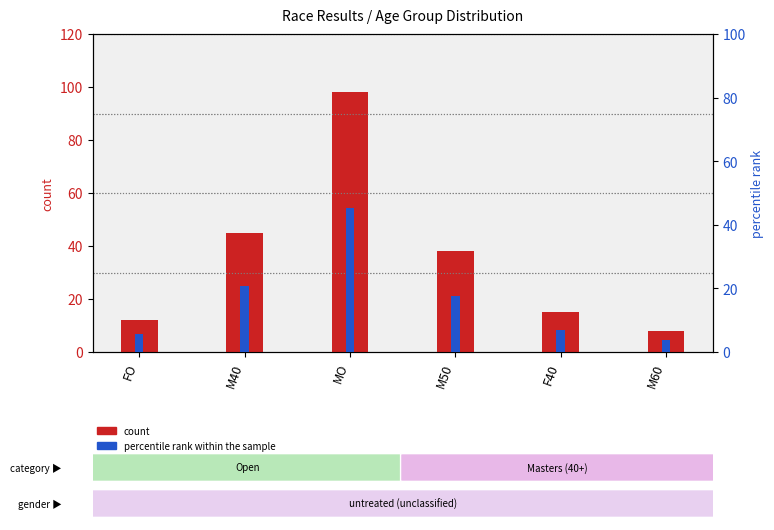

Which series has the largest total across all categories?

count